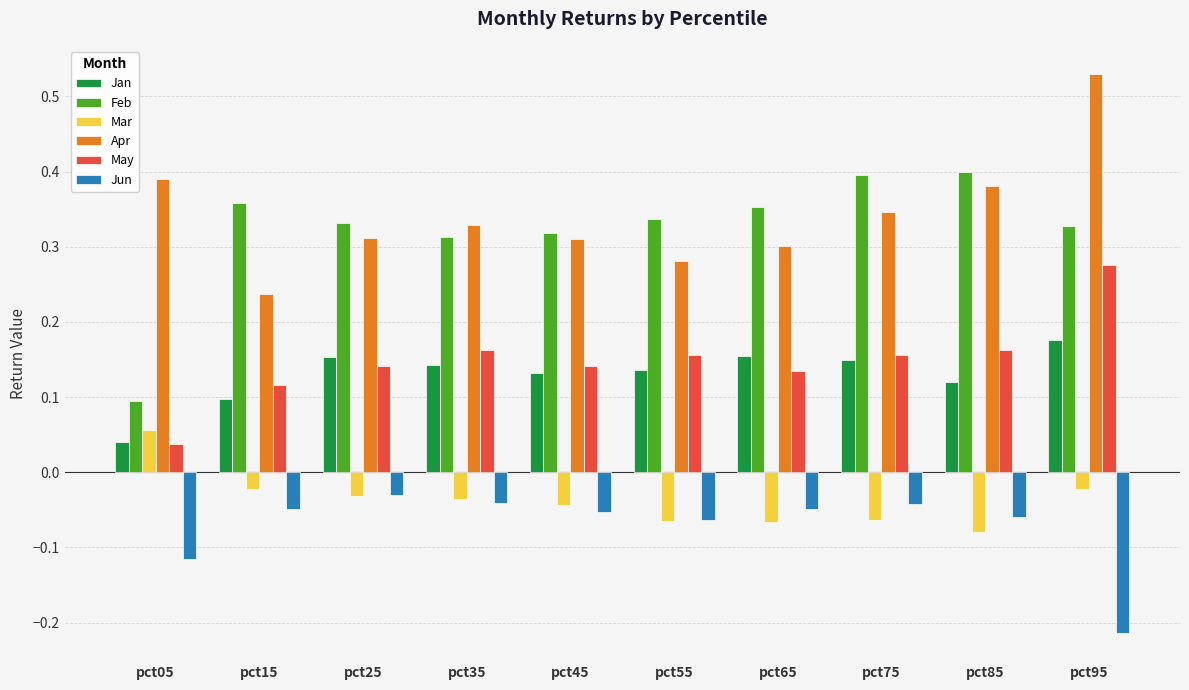

How many values in the Mar series exceed 0?

1